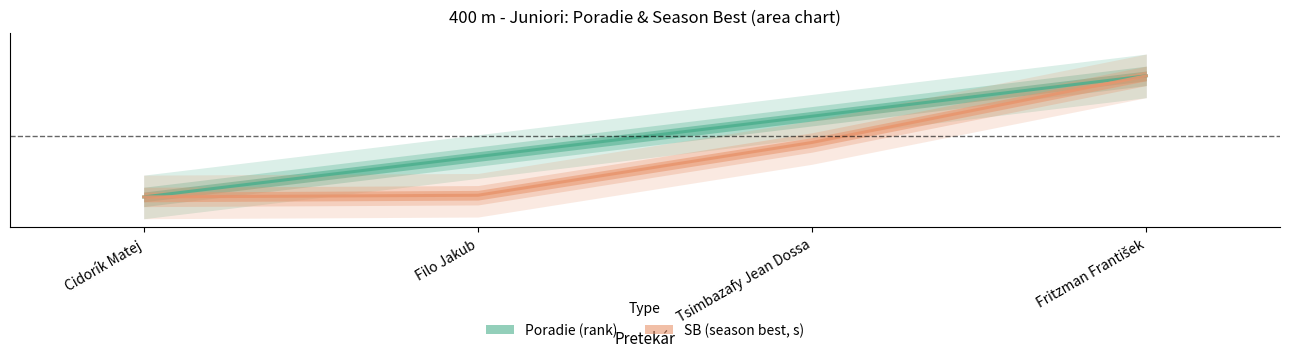

What are all the series names shown in the legend?

Poradie, SB